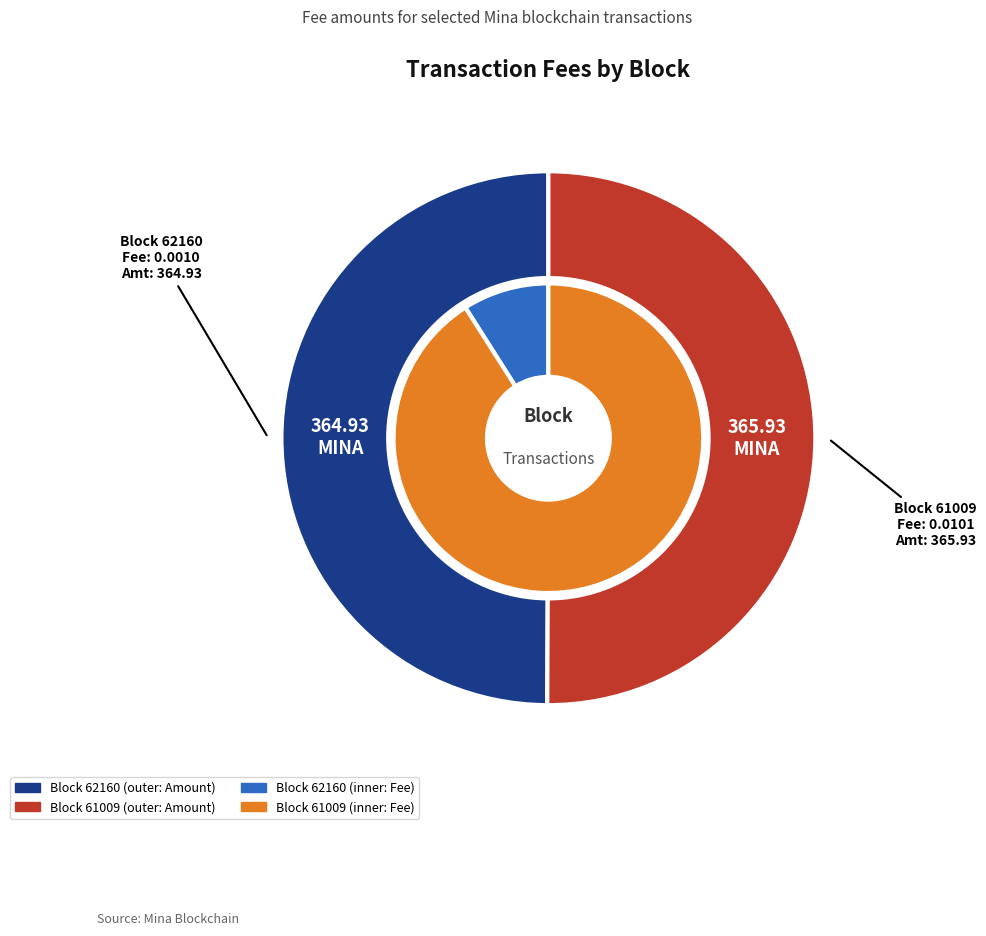

Rank the categories by value from lowest to highest.

62160, 61009